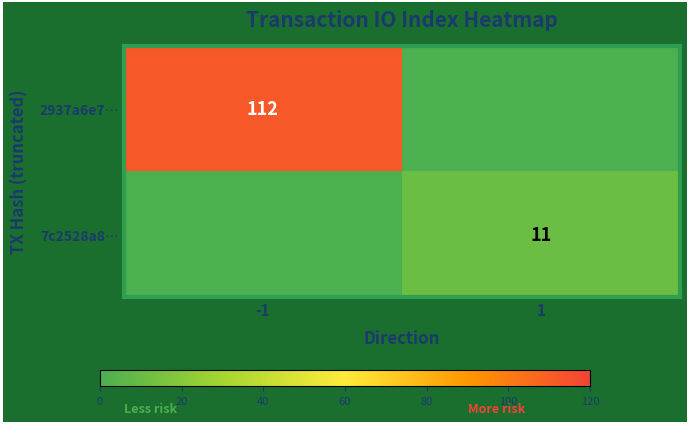

The 7c2528a8… series shows 3 at 1. True or false?

False